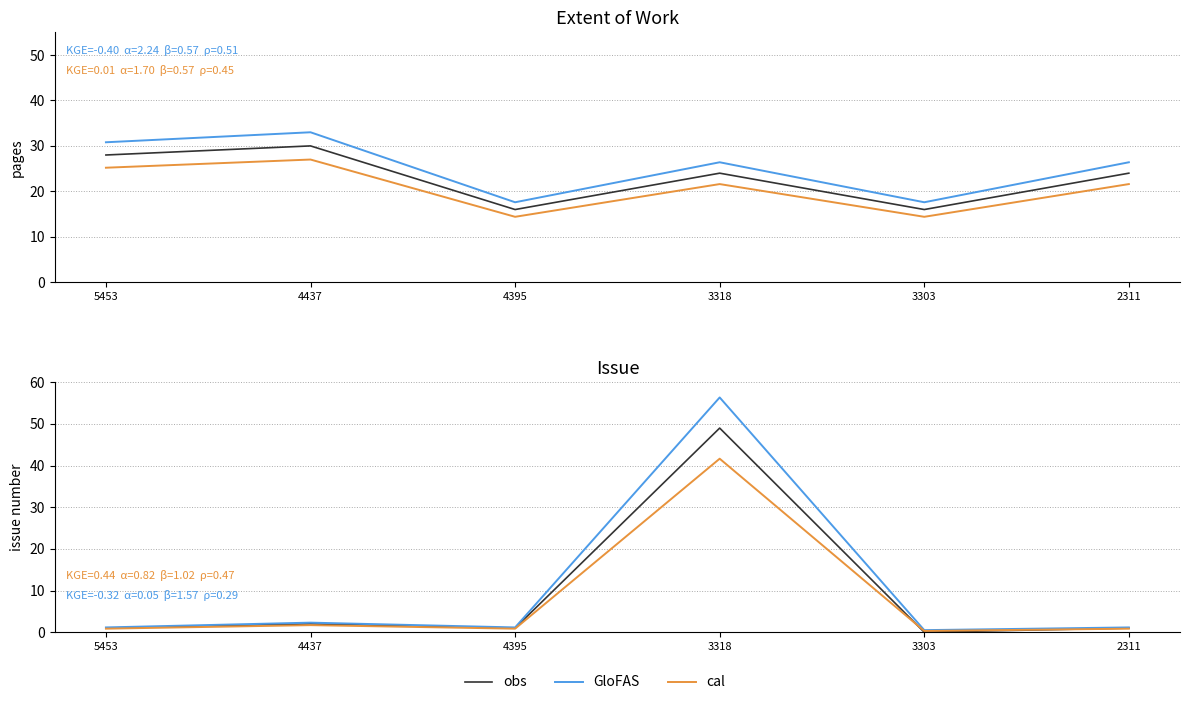

At which label does GloFAS reach its minimum?

3303